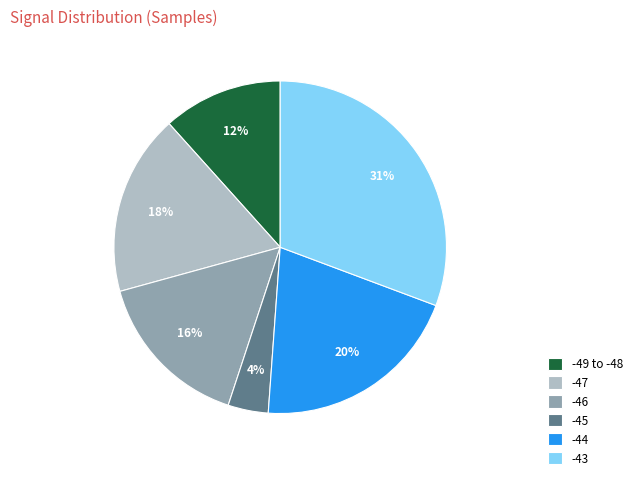

To the nearest percent, what portion does -47 represent?

18%